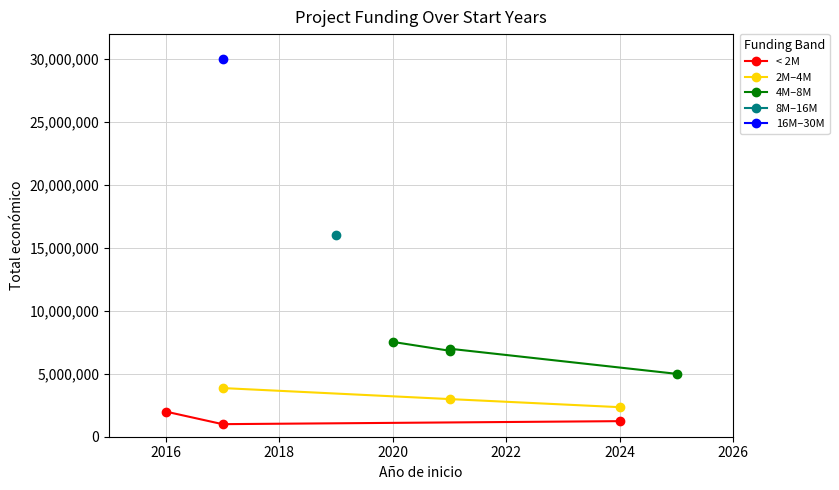

What is the maximum value for < 2M?

1997731